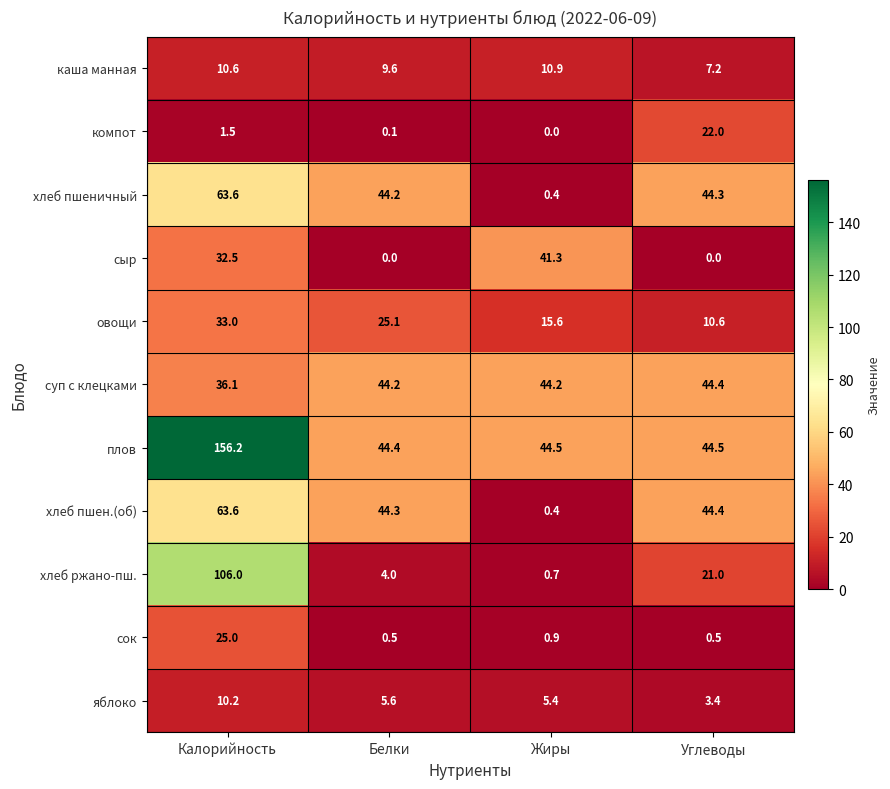

What is the total value across all series at Жиры?

164.3